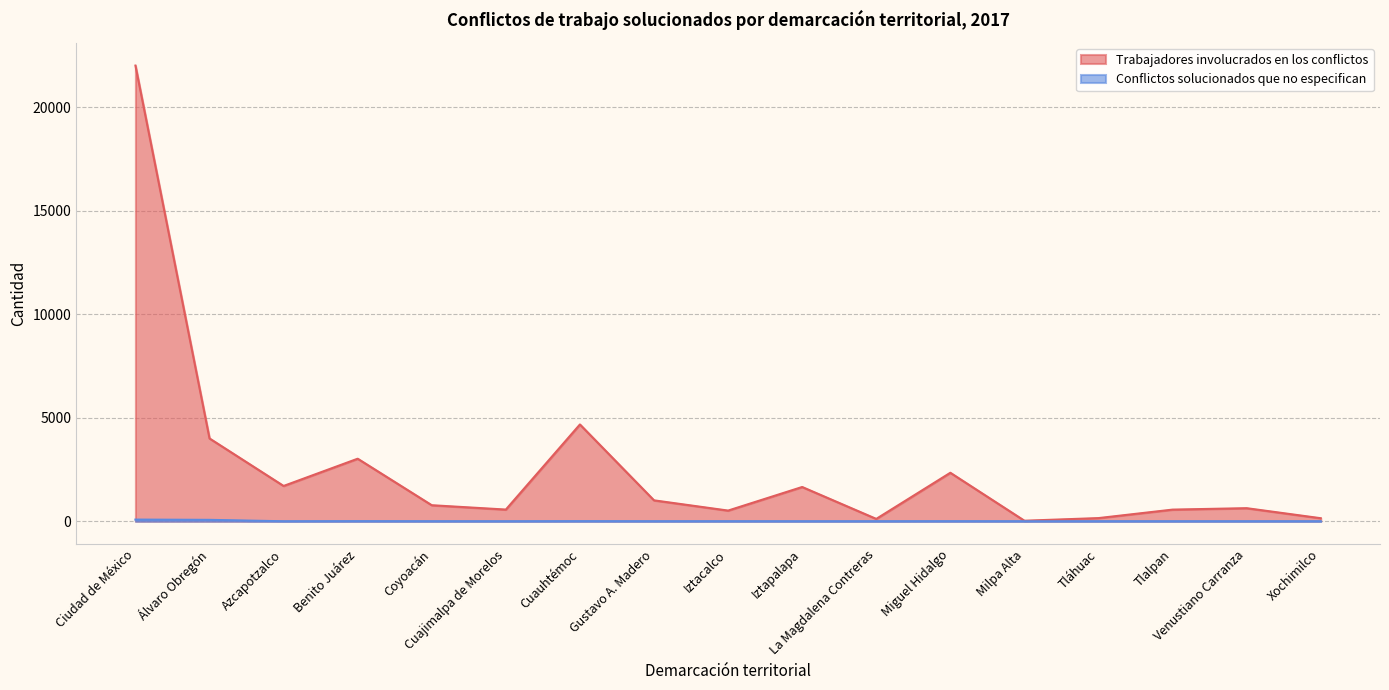

At which category is the sum across all series the highest?

Ciudad de México